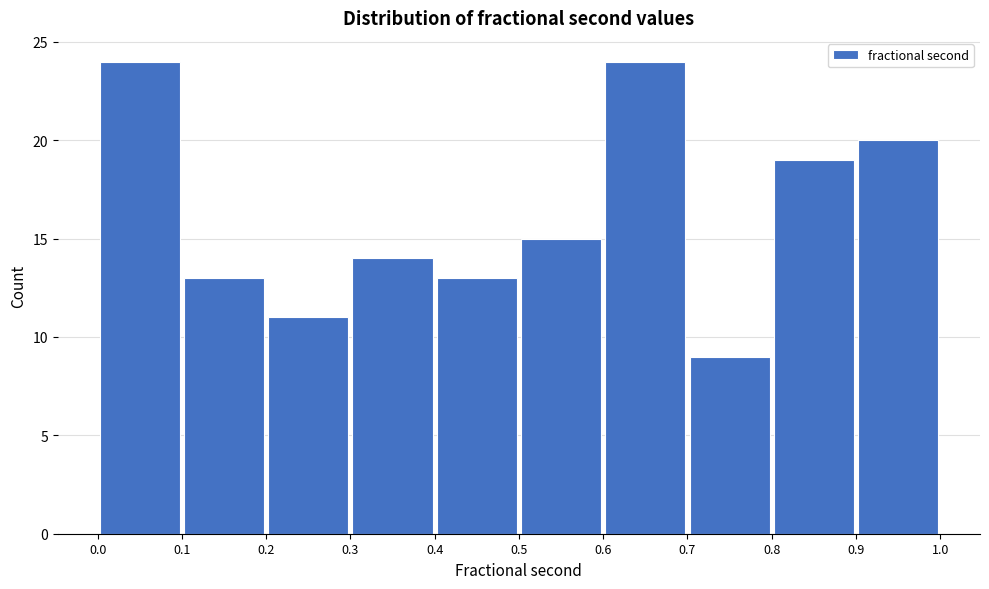

Reading left to right, list every bar in this chart as the range it spans on the x-axis followed by its height. The values are not printed on the chart, so give them approximately, as read against the axis.

0.0 to 0.1: 24
0.1 to 0.2: 13
0.2 to 0.3: 11
0.3 to 0.4: 14
0.4 to 0.5: 13
0.5 to 0.6: 15
0.6 to 0.7: 24
0.7 to 0.8: 9
0.8 to 0.9: 19
0.9 to 1.0: 20